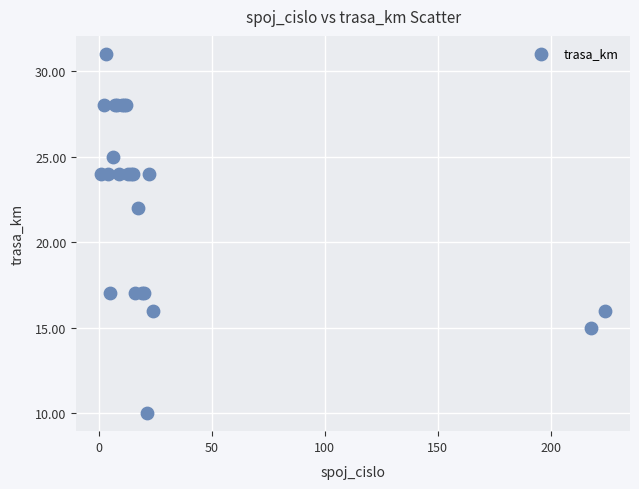

What Y value in the scatter plot is closest to 20?

22